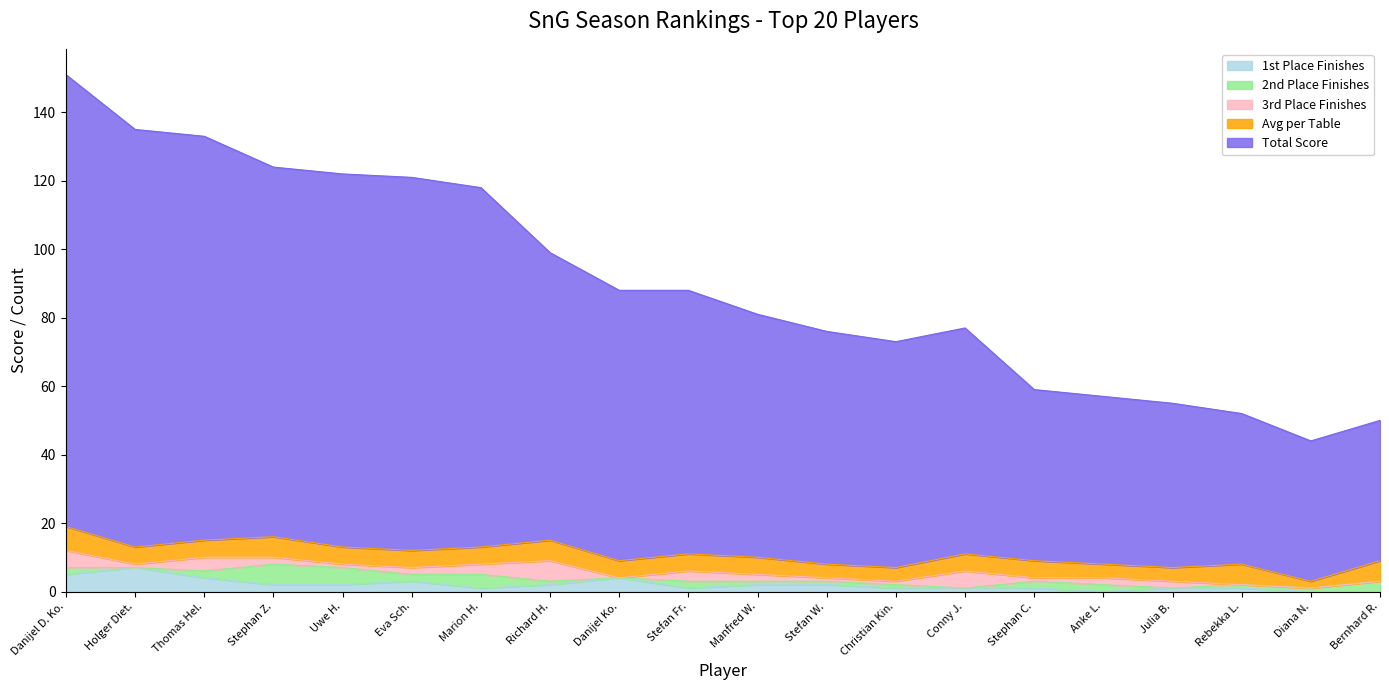

At which category is the sum across all series the highest?

Danijel D. Ko.